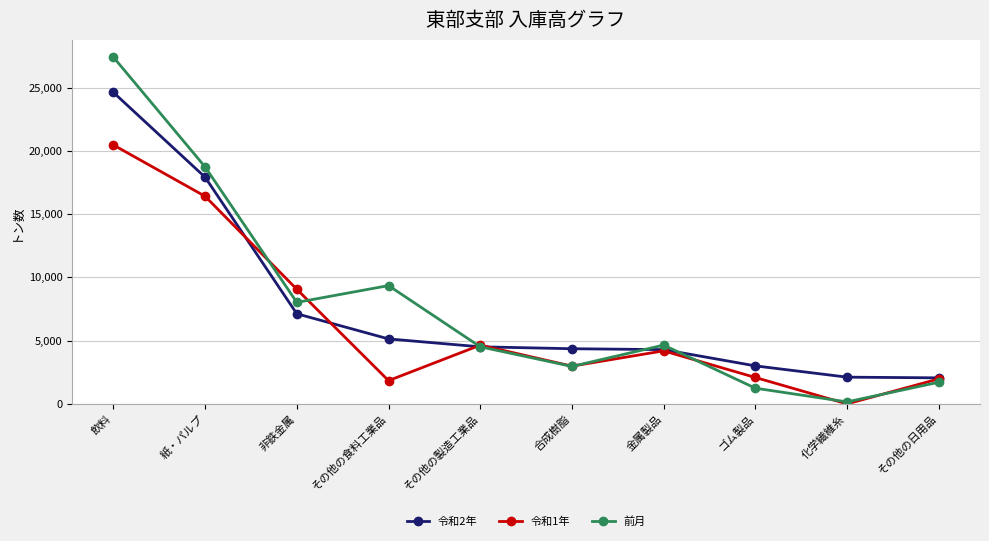

How many categories are shown in the chart?

10